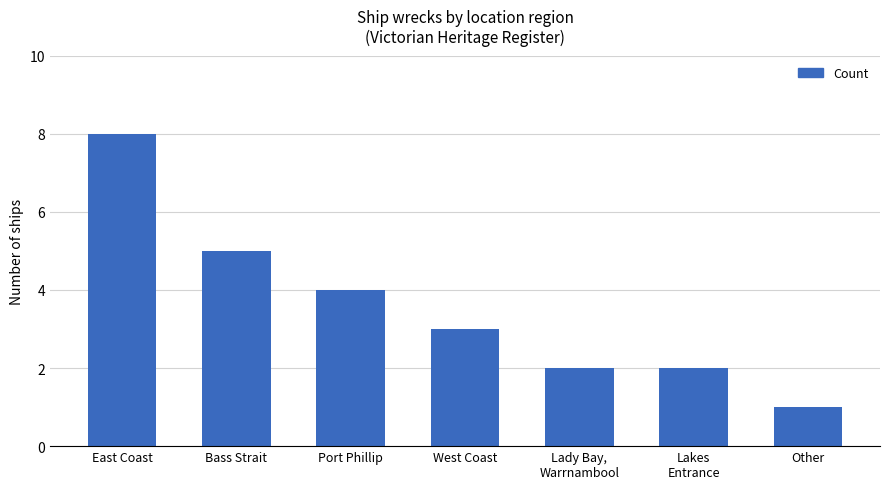

What is the greatest value displayed?

8